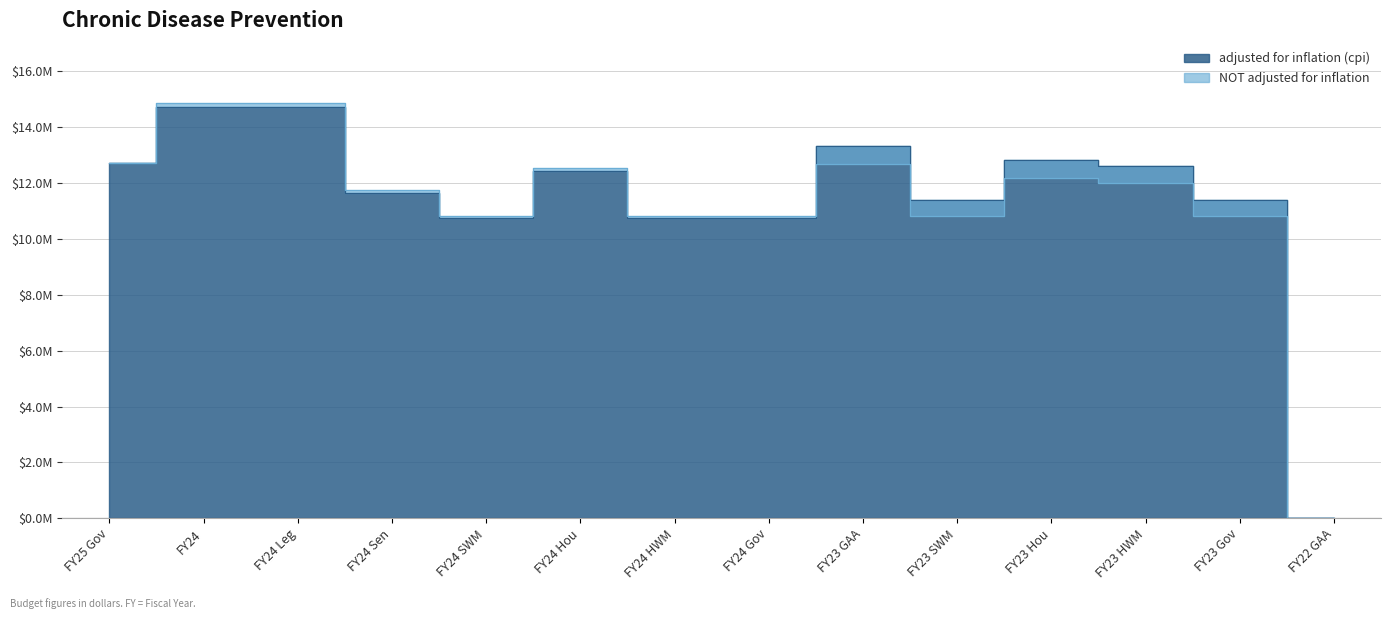

Which series changed the most between FY24 HWM and FY23 GAA?

adjusted for inflation (cpi)